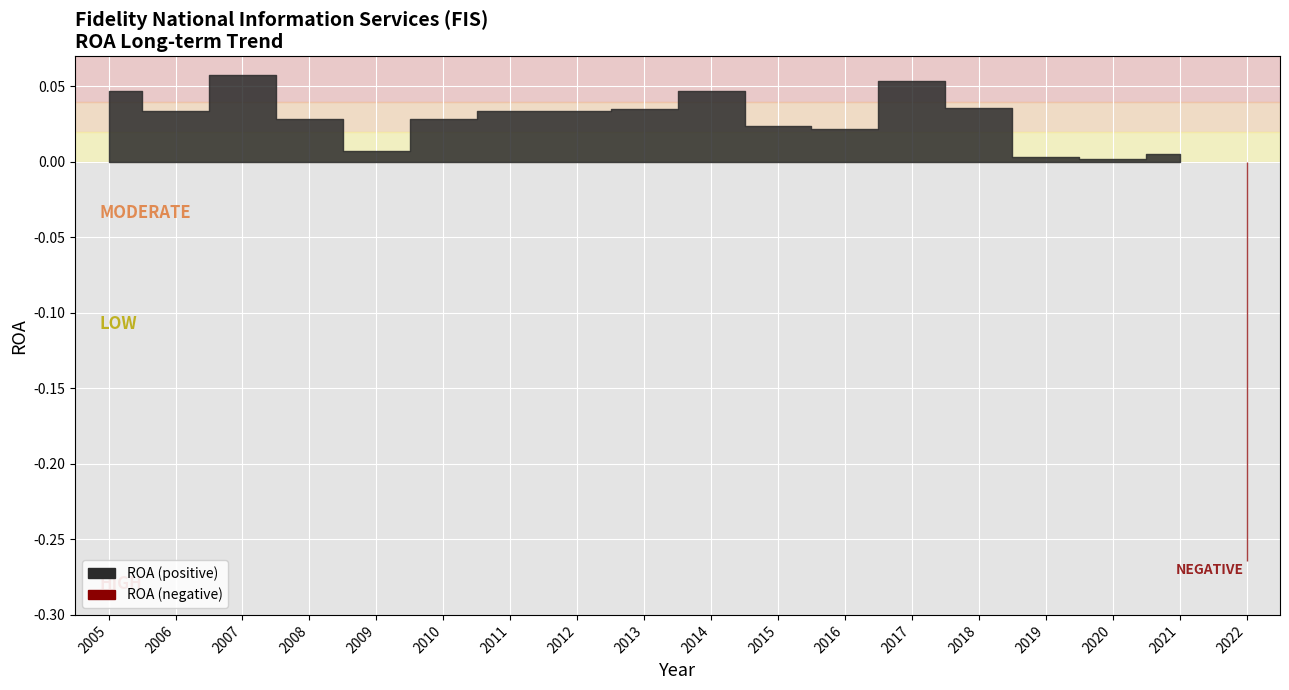

Reading left to right, list all the values displayed in this chart.

2005=0.0	2006=0.0	2007=0.1	2008=0.0	2009=0.0	2010=0.0	2011=0.0	2012=0.0	2013=0.0	2014=0.0	2015=0.0	2016=0.0	2017=0.1	2018=0.0	2019=0.0	2020=0.0	2021=0.0	2022=-0.3